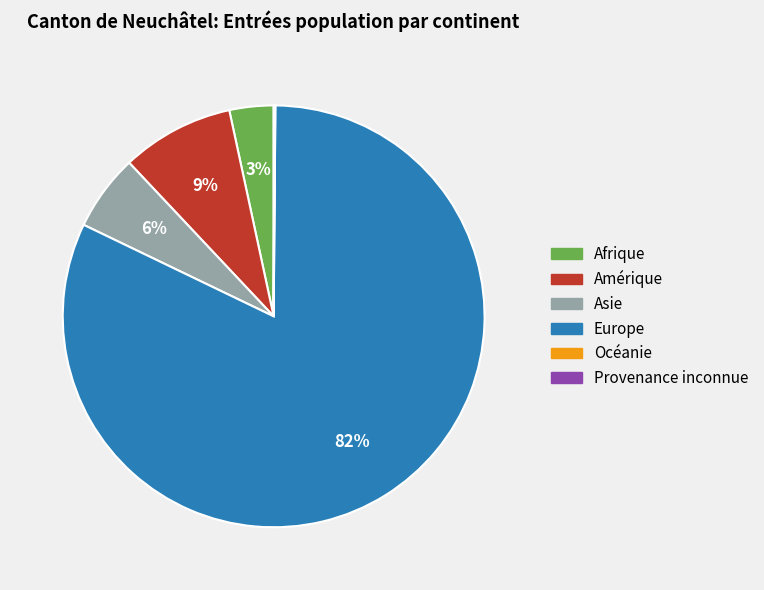

Which slice is the largest?

Europe